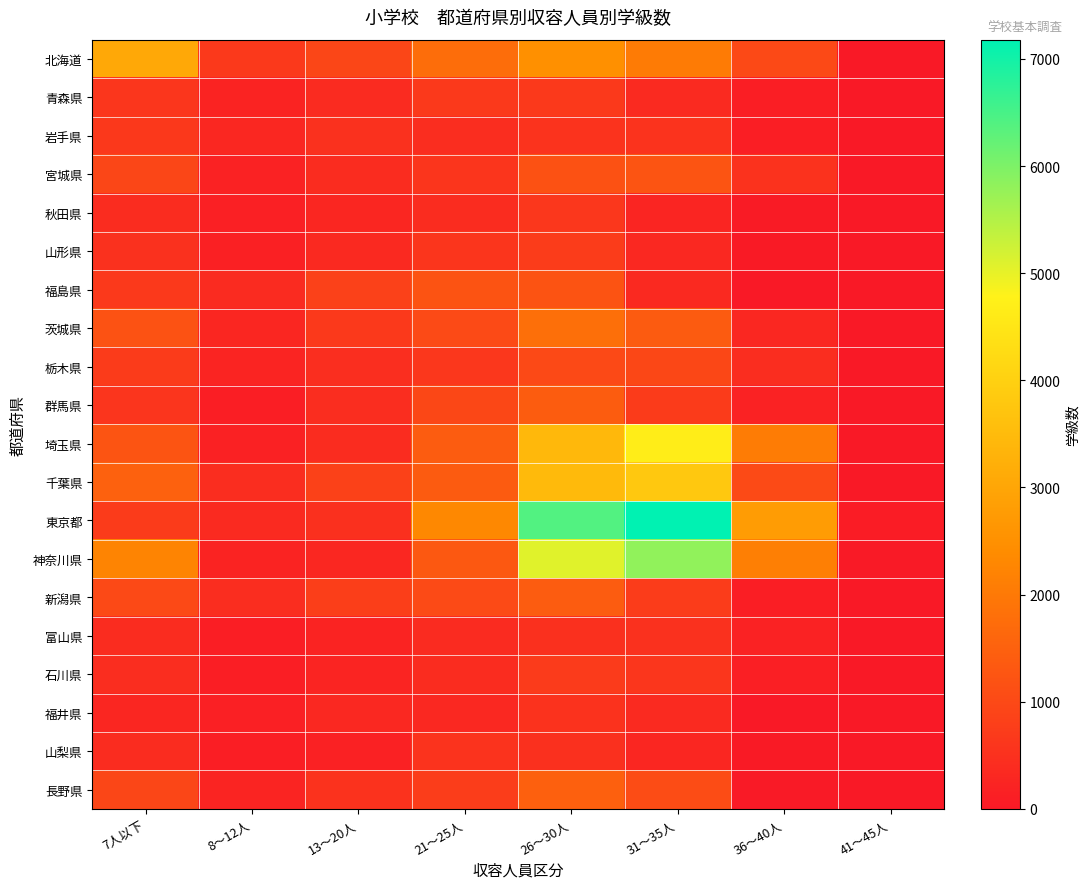

Reading left to right, transcribe all the data shown in this chart.

北海道: 7人以下=3070	8～12人=684	13～20人=942	21～25人=1751	26～30人=2483	31～35人=2039	36～40人=1008	41～45人=5
青森県: 7人以下=605	8～12人=217	13～20人=377	21～25人=679	26～30人=671	31～35人=354	36～40人=114	41～45人=1
岩手県: 7人以下=657	8～12人=306	13～20人=503	21～25人=424	26～30人=560	31～35人=538	36～40人=114	41～45人=1
宮城県: 7人以下=940	8～12人=193	13～20人=405	21～25人=596	26～30人=1167	31～35人=1238	36～40人=520	41～45人=1
秋田県: 7人以下=396	8～12人=144	13～20人=292	21～25人=403	26～30人=631	31～35人=260	36～40人=55	41～45人=0
山形県: 7人以下=512	8～12人=166	13～20人=342	21～25人=596	26～30人=740	31～35人=317	36～40人=42	41～45人=0
福島県: 7人以下=668	8～12人=378	13～20人=834	21～25人=1212	26～30人=1206	31～35人=347	36～40人=0	41～45人=0
茨城県: 7人以下=1203	8～12人=285	13～20人=682	21～25人=1015	26～30人=1802	31～35人=1377	36～40人=302	41～45人=0
栃木県: 7人以下=720	8～12人=251	13～20人=436	21～25人=625	26～30人=1008	31～35人=979	36～40人=421	41～45人=0
群馬県: 7人以下=583	8～12人=104	13～20人=413	21～25人=972	26～30人=1413	31～35人=726	36～40人=205	41～45人=0
埼玉県: 7人以下=1236	8～12人=173	13～20人=397	21～25人=1393	26～30人=3446	31～35人=4671	36～40人=2071	41～45人=3
千葉県: 7人以下=1505	8～12人=407	13～20人=855	21～25人=1380	26～30人=3481	31～35人=3802	36～40人=1023	41～45人=4
東京都: 7人以下=724	8～12人=363	13～20人=485	21～25人=2314	26～30人=6397	31～35人=7179	36～40人=2785	41～45人=62
神奈川県: 7人以下=2240	8～12人=223	13～20人=301	21～25人=1304	26～30人=5067	31～35人=5810	36～40人=2138	41～45人=20
新潟県: 7人以下=1007	8～12人=408	13～20人=780	21～25人=1010	26～30人=1401	31～35人=738	36～40人=109	41～45人=0
富山県: 7人以下=396	8～12人=104	13～20人=211	21～25人=390	26～30人=481	31～35人=511	36～40人=209	41～45人=0
石川県: 7人以下=417	8～12人=120	13～20人=234	21～25人=394	26～30人=704	31～35人=608	36～40人=137	41～45人=0
福井県: 7人以下=277	8～12人=151	13～20人=325	21～25人=335	26～30人=527	31～35人=364	36～40人=9	41～45人=0
山梨県: 7人以下=398	8～12人=104	13～20人=177	21～25人=540	26～30人=483	31～35人=289	36～40人=42	41～45人=0
長野県: 7人以下=940	8～12人=251	13～20人=522	21～25人=757	26～30人=1492	31～35人=1057	36～40人=28	41～45人=1